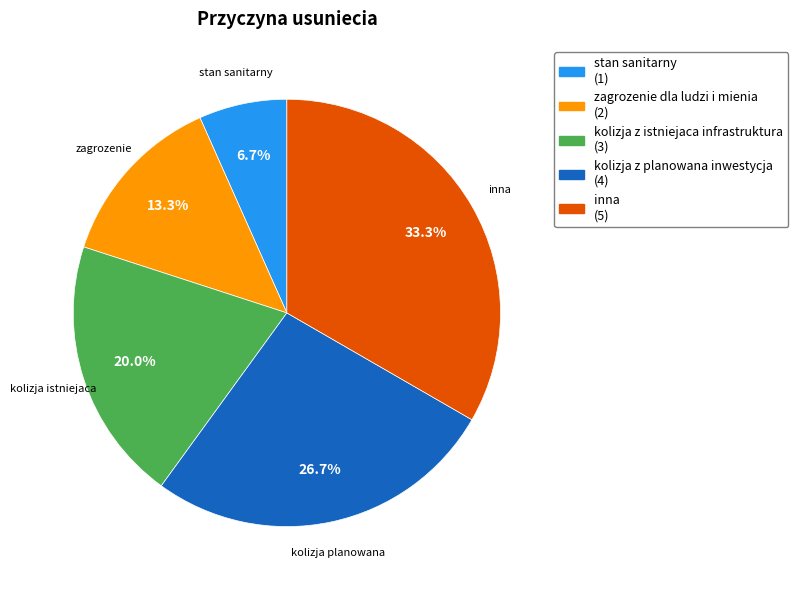

Does any single category account for the majority?

No